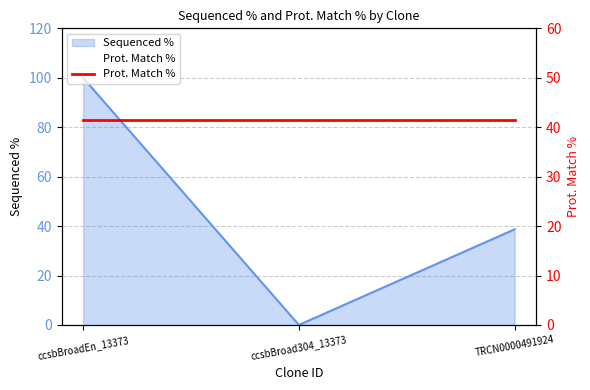

What is the sum of the values at ccsbBroadEn_13373 and ccsbBroad304_13373?

100.0